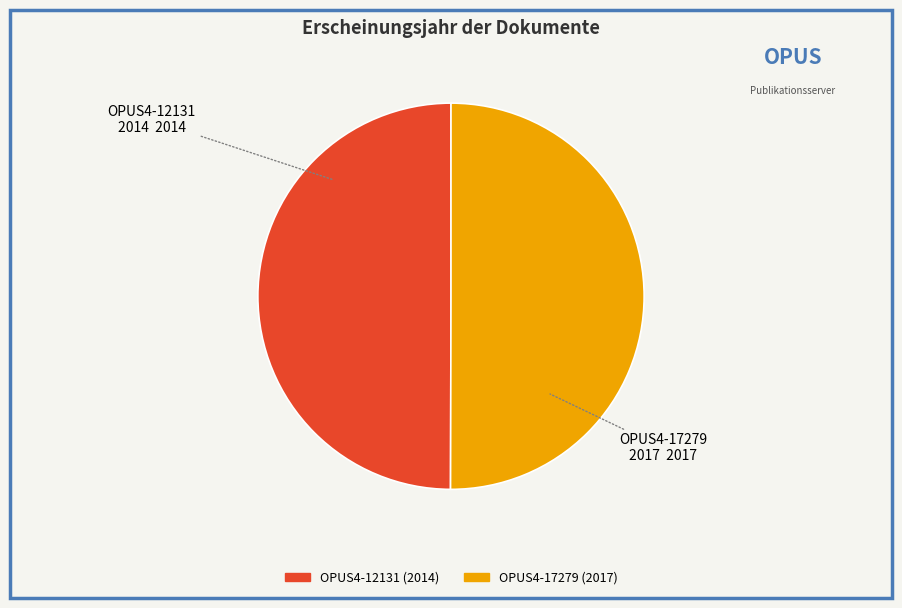

The OPUS4-12131 (2014) slice represents 50% of the pie. True or false?

True